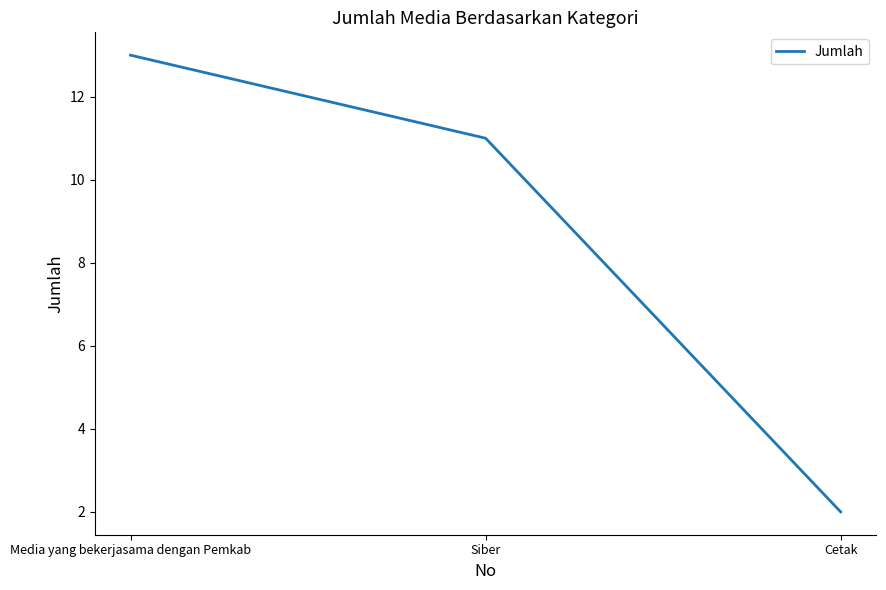

What is the difference between the maximum and second lowest values?

2